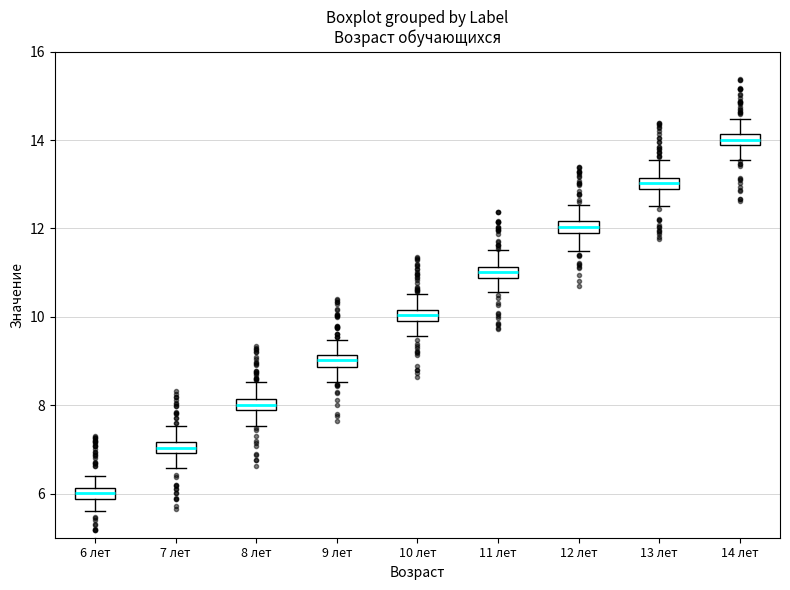

Where does the lower whisker of the box for 11 лет end on the y-axis? The values are not printed on the chart, so give them approximately, as read against the axis.

10.6